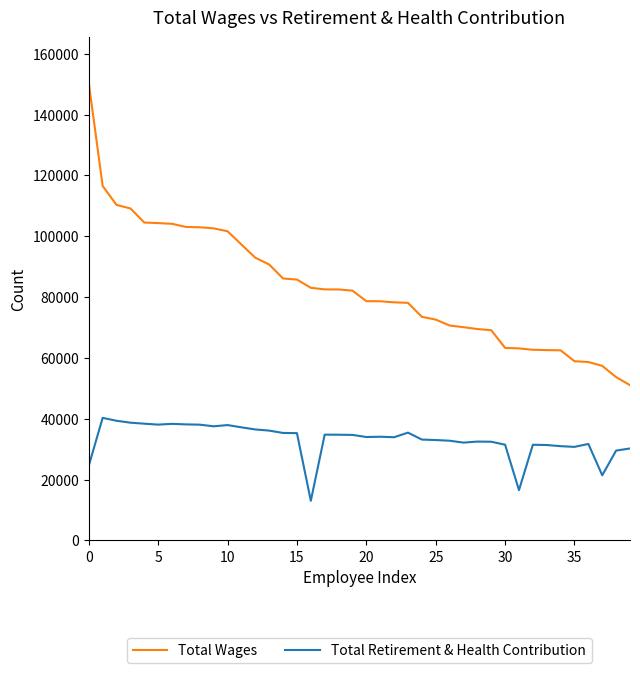

How many lines are shown in the chart?

2